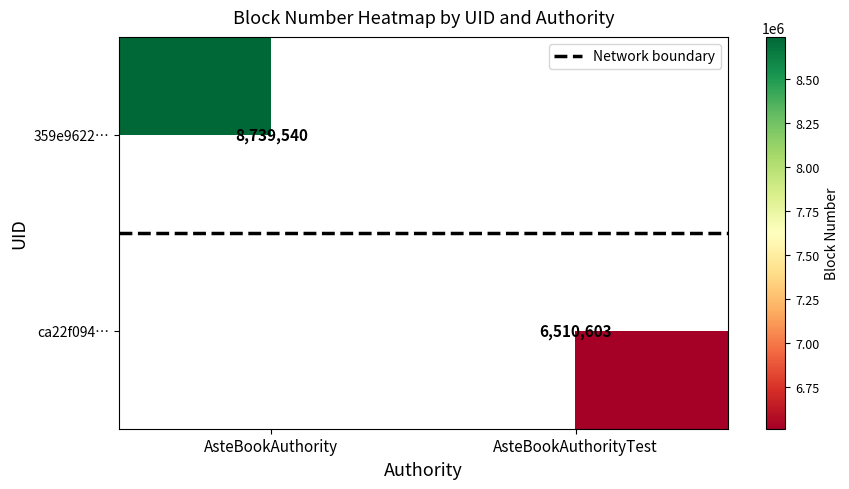

At AsteBookAuthorityTest, list the series in order from smallest to largest.

359e9622…, Network boundary, ca22f094…